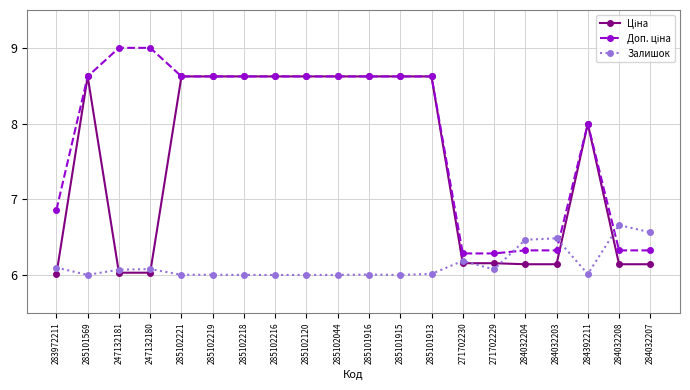

What is the spread (max minus min) of values at 283972211?

0.9